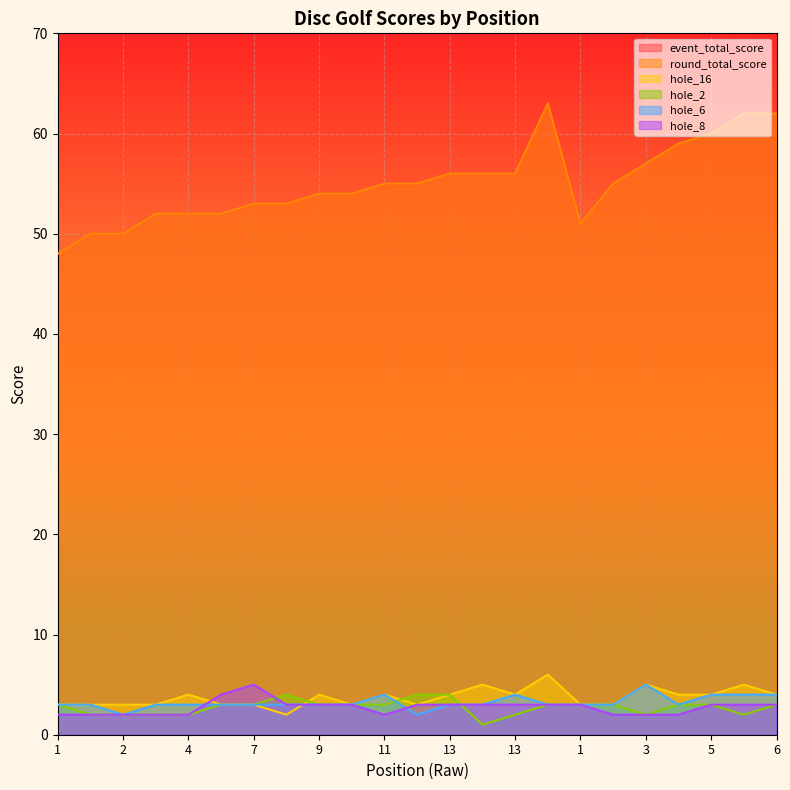

What is the average value of the hole_8 series?

3